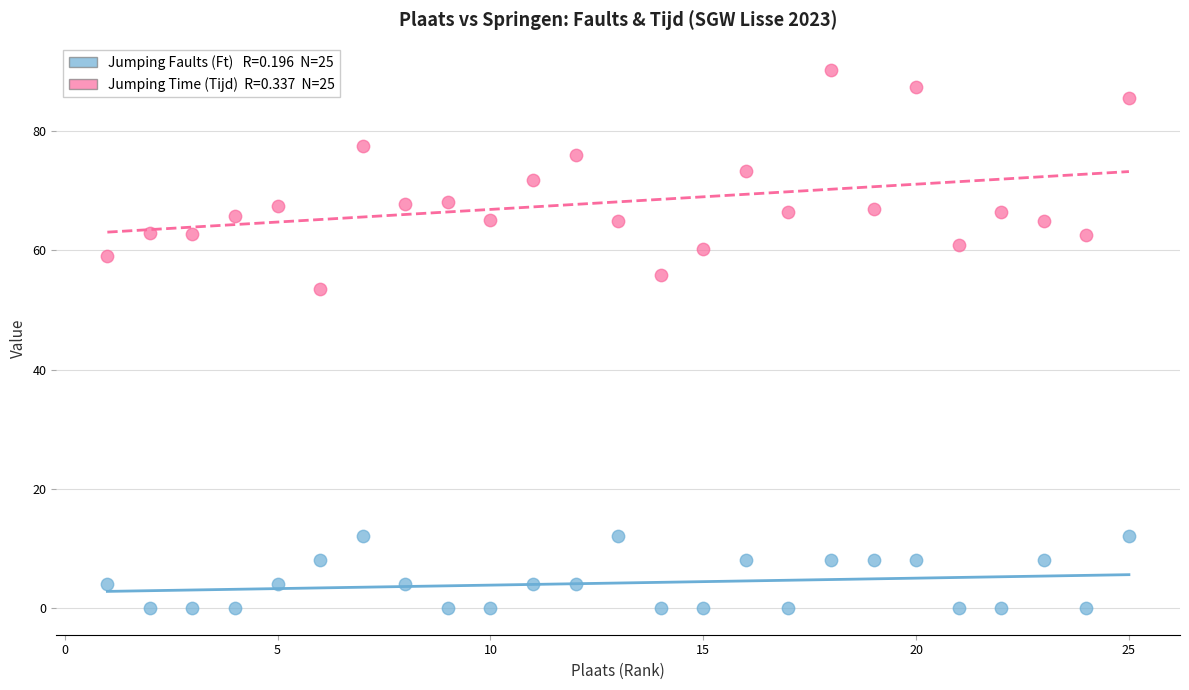

Across all data points, what is the range of X values (max minus min)?

24.0